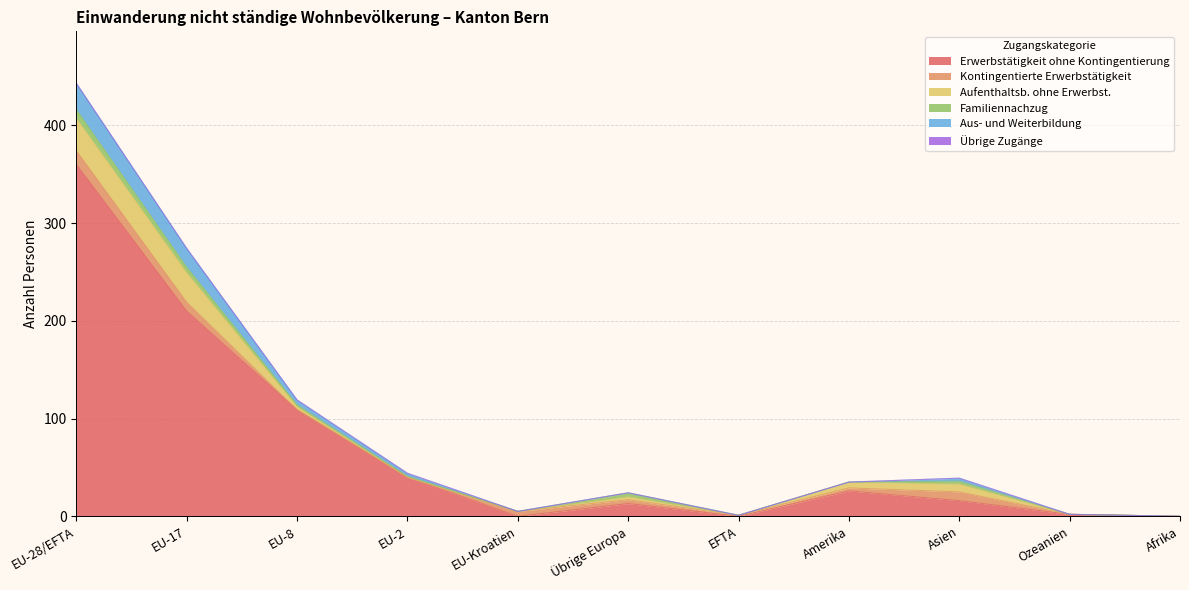

How many values in the Erwerbstätigkeit ohne Kontingentierung series are below 16?

5